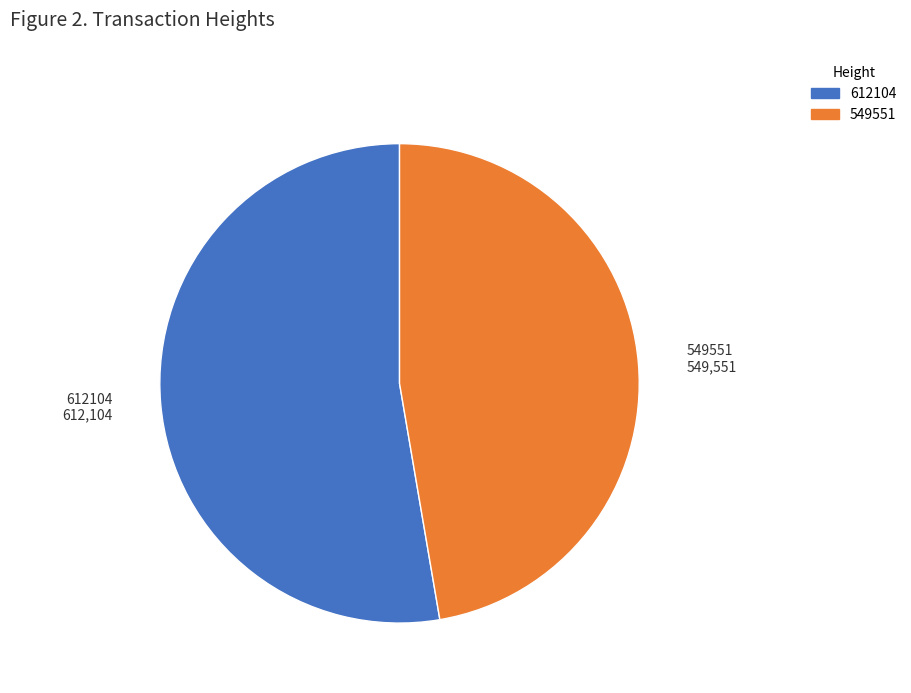

How many segments does this pie chart have?

2